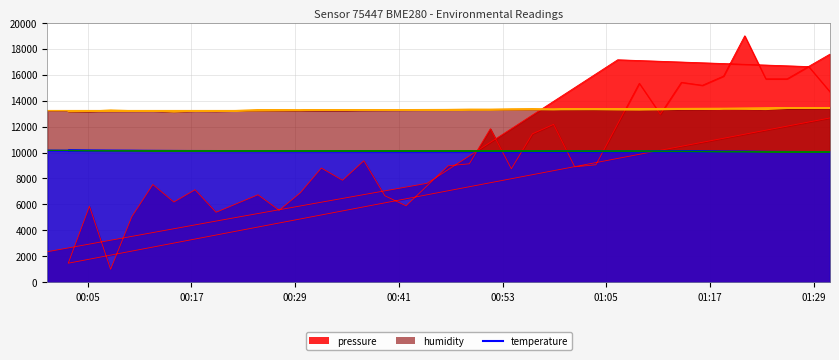

What is the spread (max minus min) of values at 2023-08-01T00:41:50?

7411.0